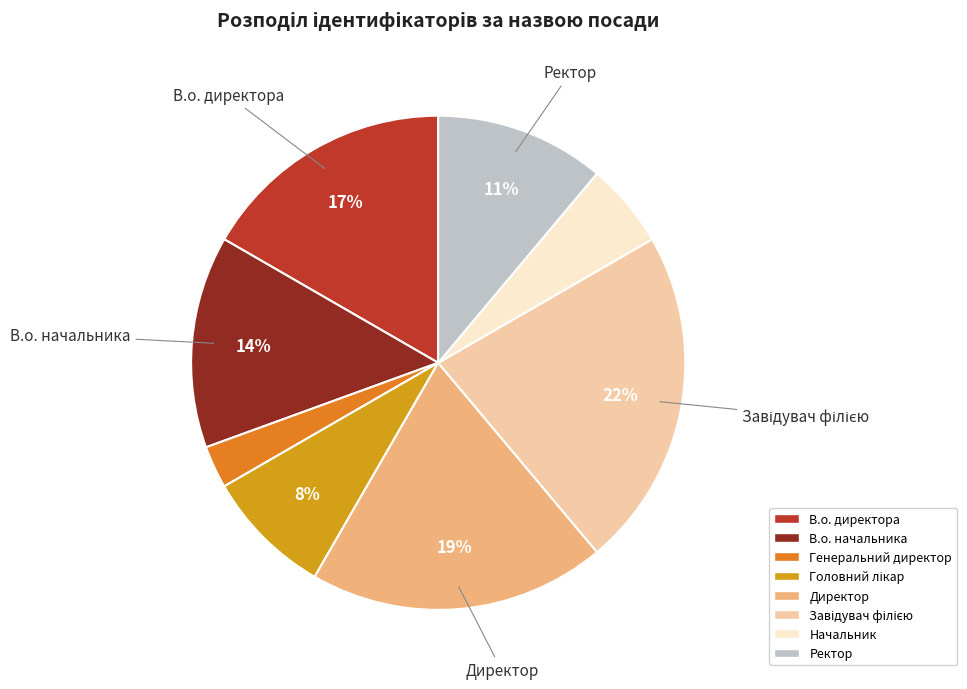

Between Генеральний директор and В.о. начальника, which is larger?

В.о. начальника